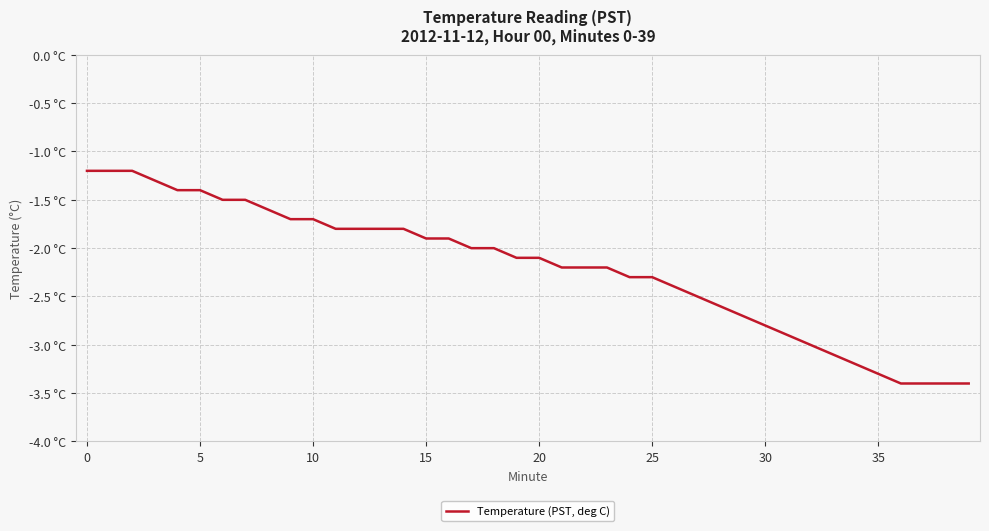

What is the difference between the maximum and minimum values?

2.2